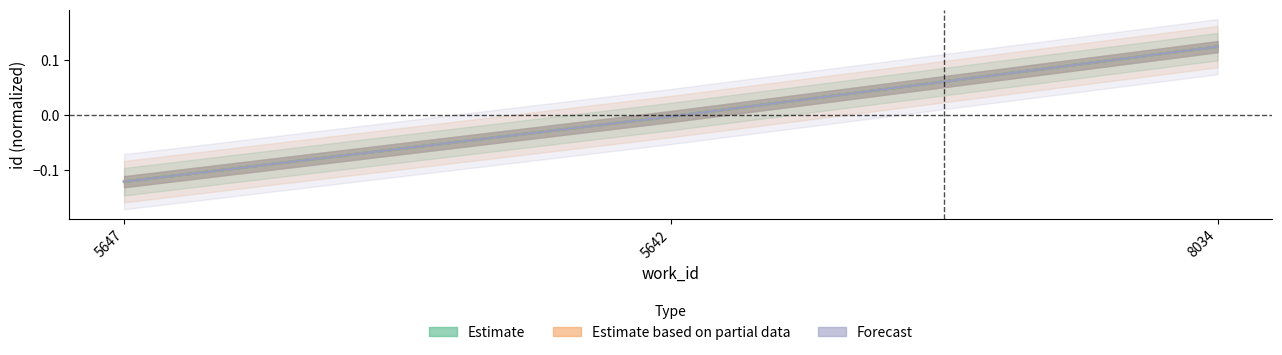

What is the value of the Estimate point at the 3rd from the left?

0.1